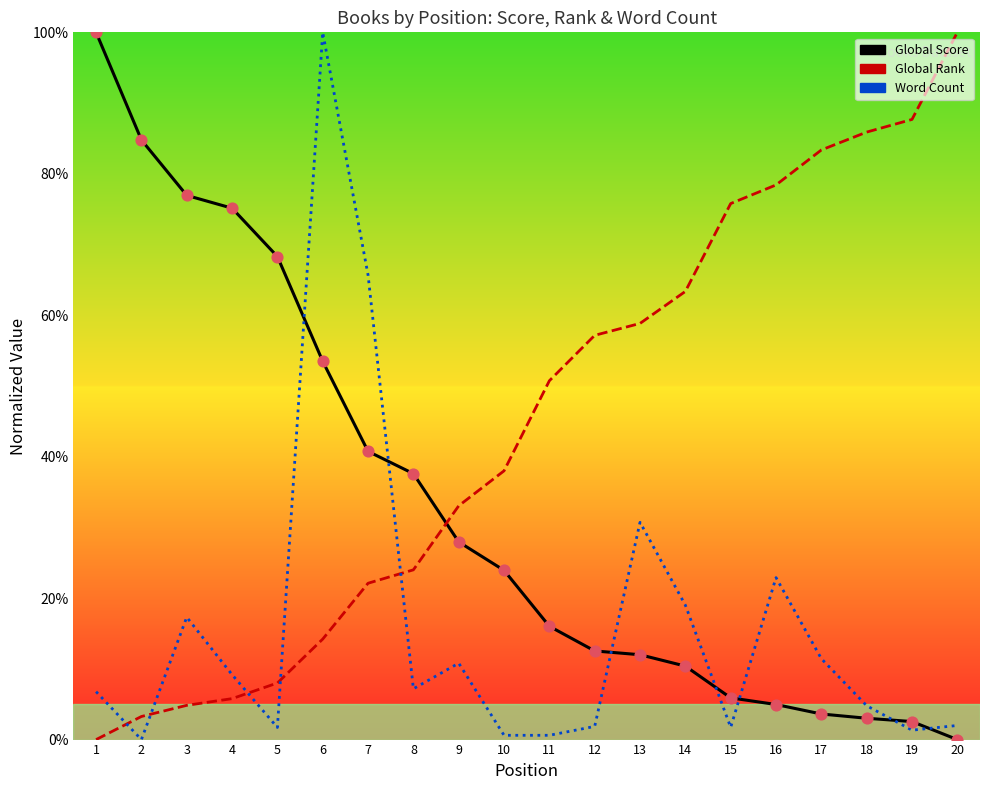

Which series reaches the maximum Y coordinate?

Global Score